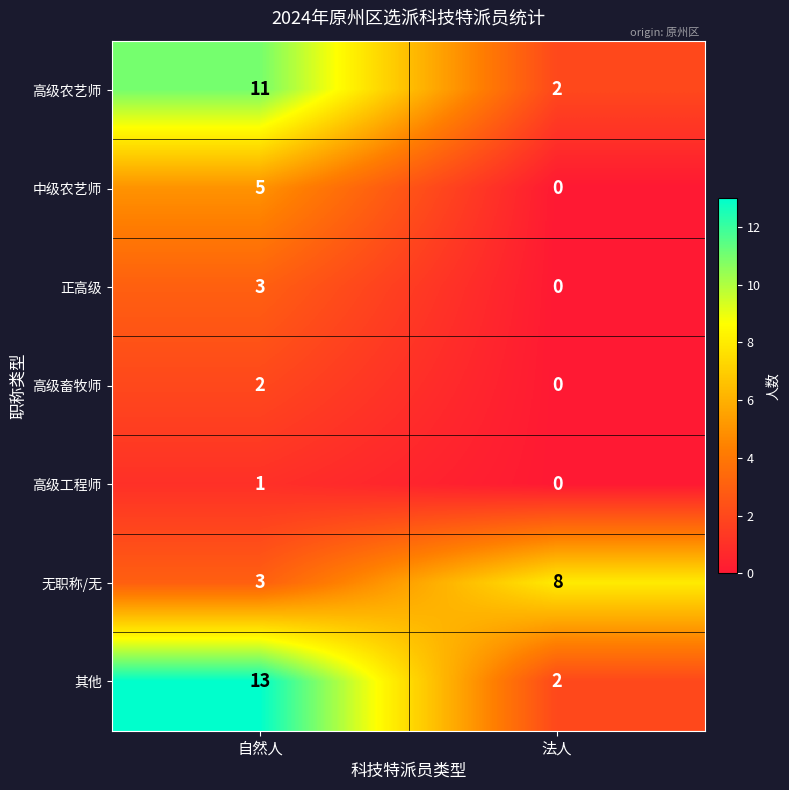

The 中级农艺师 series shows 0 at 法人. True or false?

True